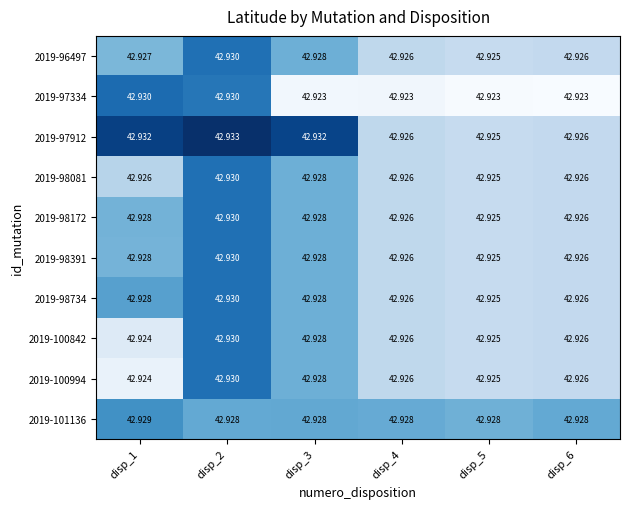

How many data points does each series have?

6